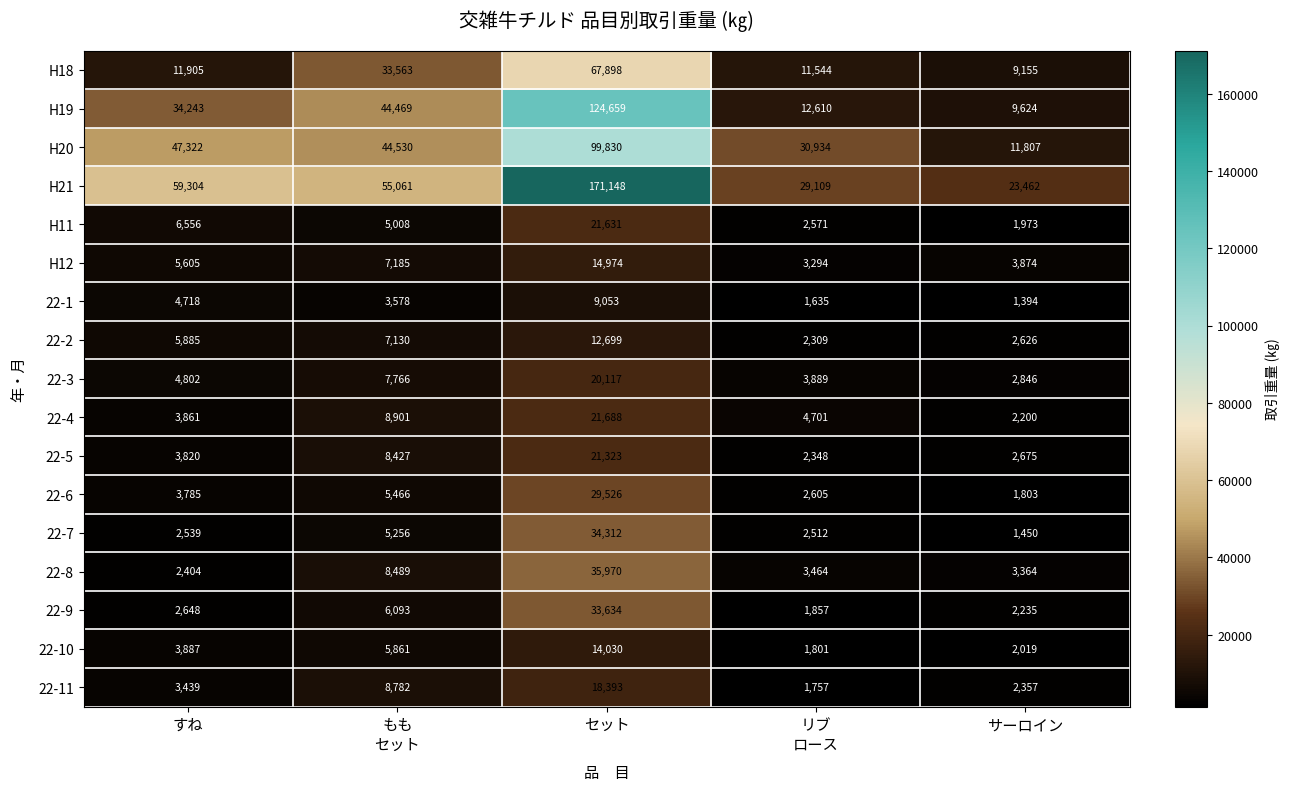

What is the highest value of the 22-4 series?

21688